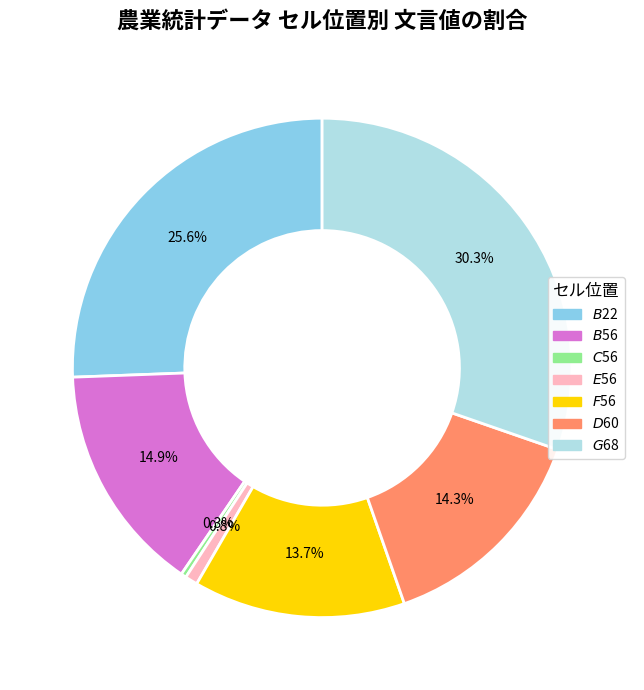

How many segments does this pie chart have?

7